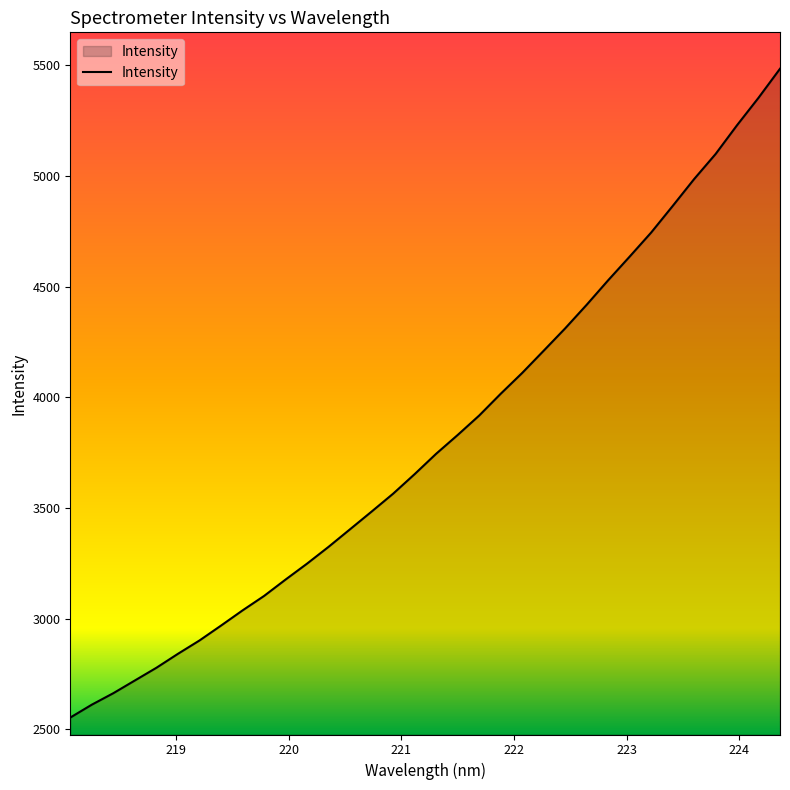

What is the difference between the maximum and minimum values?

2931.9